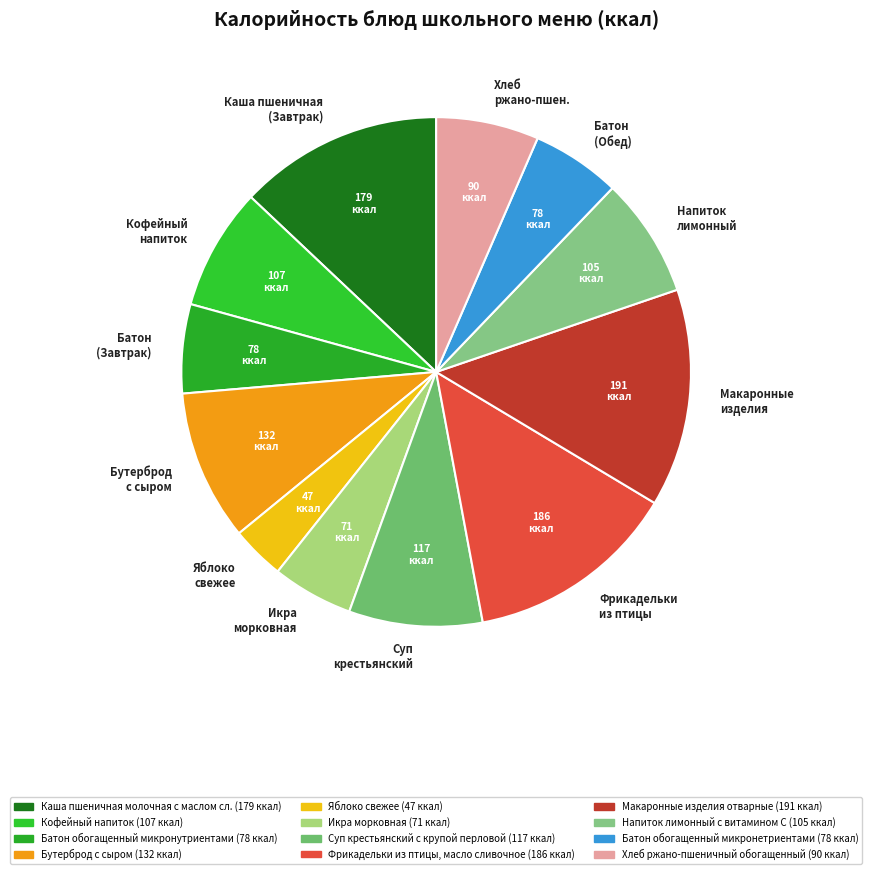

Do Хлеб ржано-пшен. and Батон (Обед) together represent more than half of the pie?

No